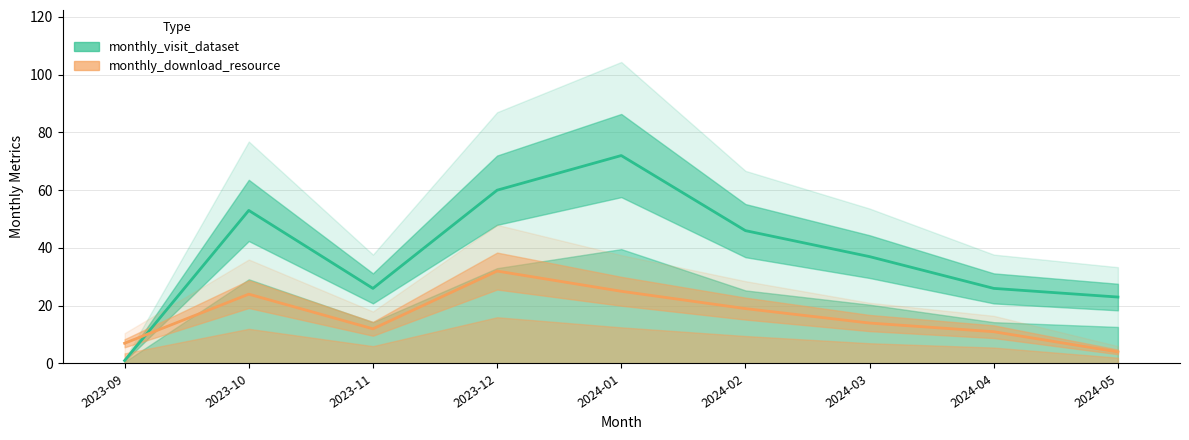

Which has a higher value, 2024-02 or 2023-12?

2023-12